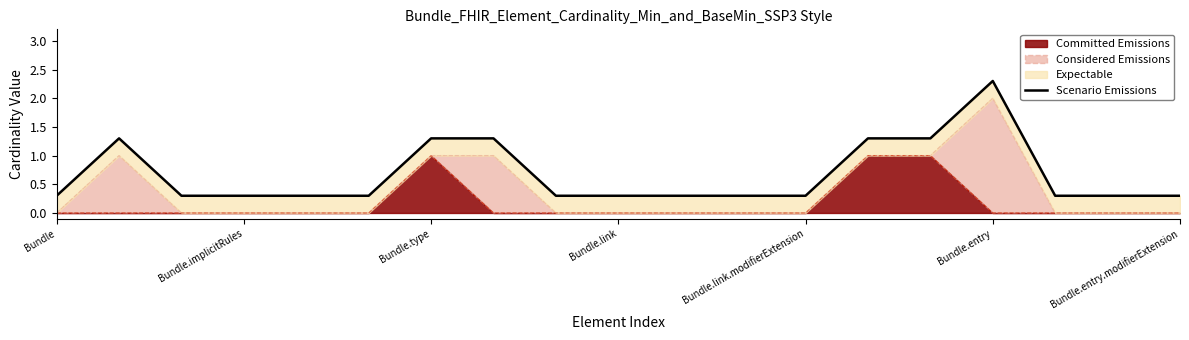

What is the label of the 1st point from the left?

Bundle